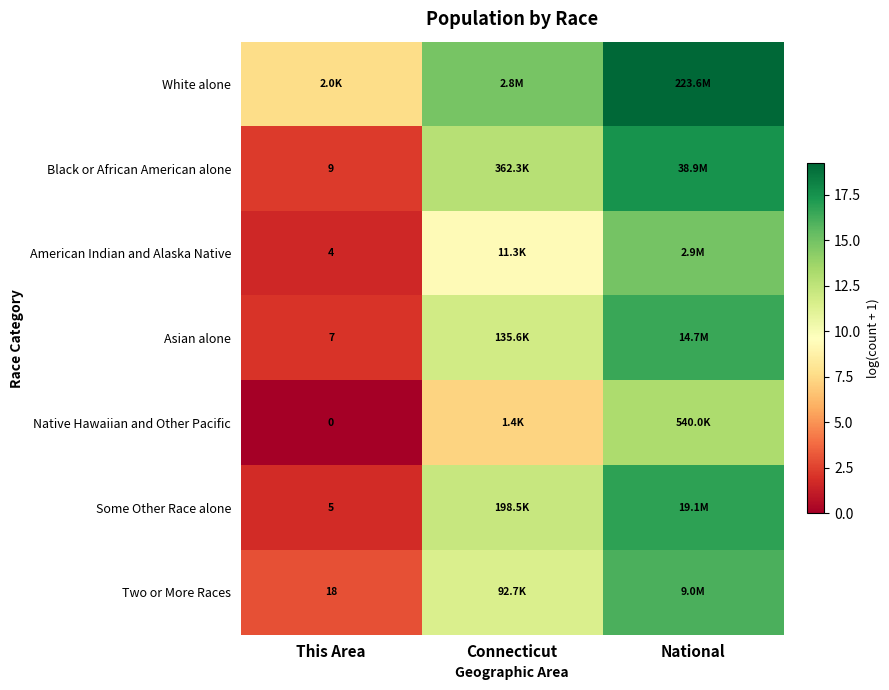

What is the total value across all series at National?

114.1